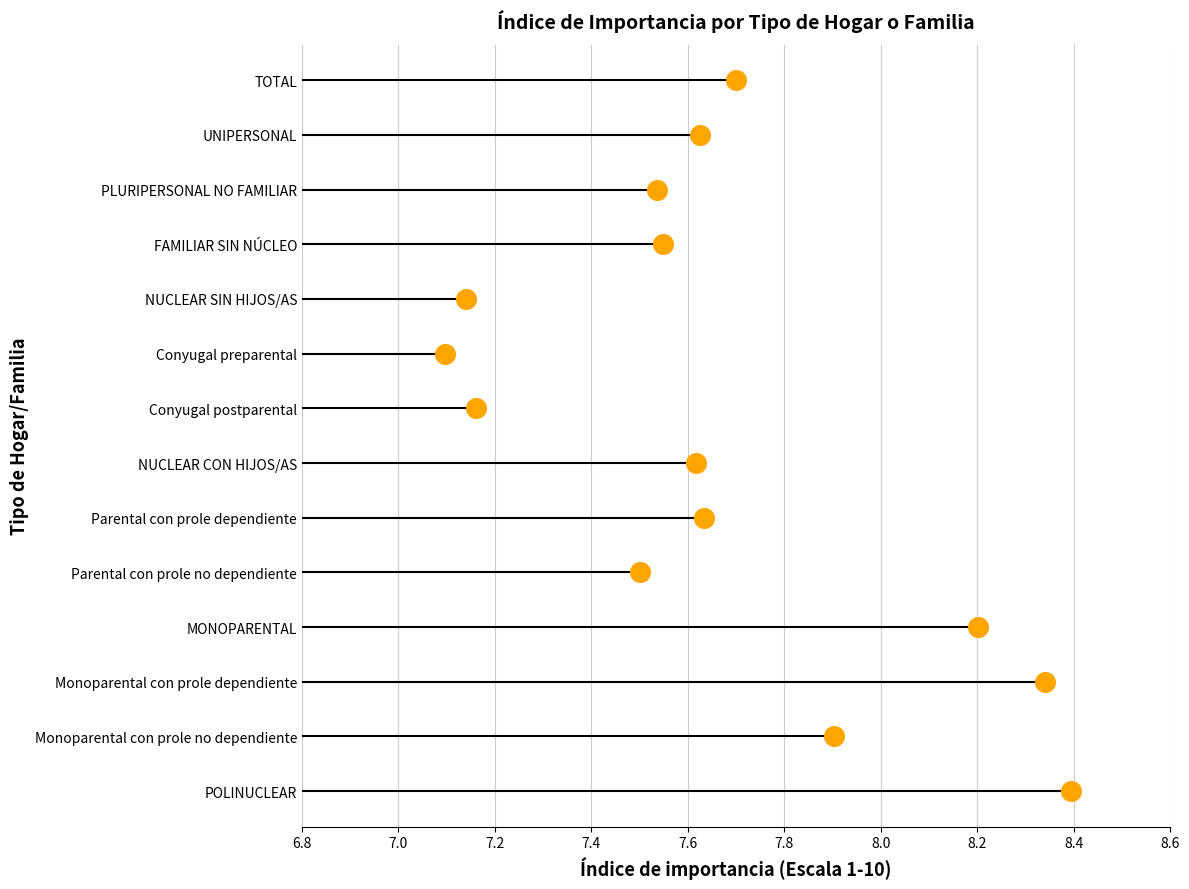

Between 8.4 and 8.6, which is larger?

8.6